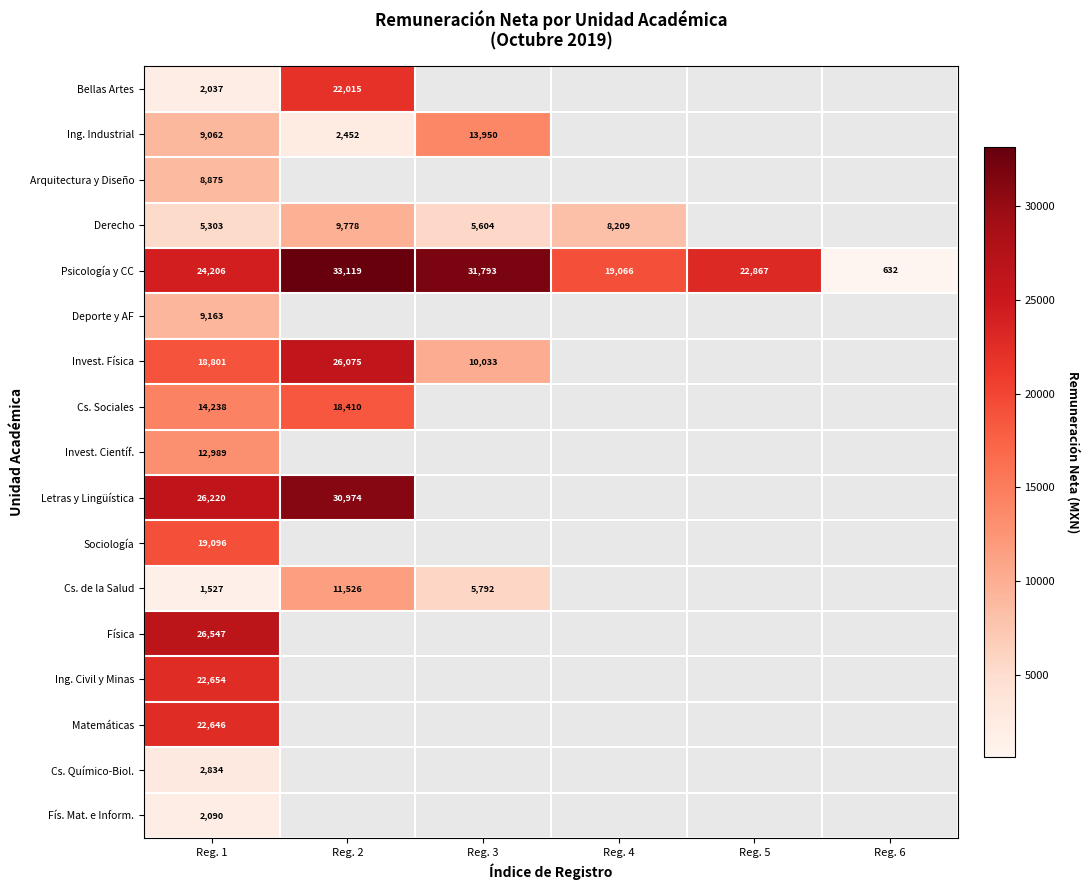

At Reg. 1, list the series in order from smallest to largest.

Cs. de la Salud, Bellas Artes, Fís. Mat. e Inform., Cs. Químico-Biol., Derecho, Arquitectura y Diseño, Ing. Industrial, Deporte y AF, Invest. Científ., Cs. Sociales, Invest. Física, Sociología, Matemáticas, Ing. Civil y Minas, Psicología y CC, Letras y Lingüística, Física